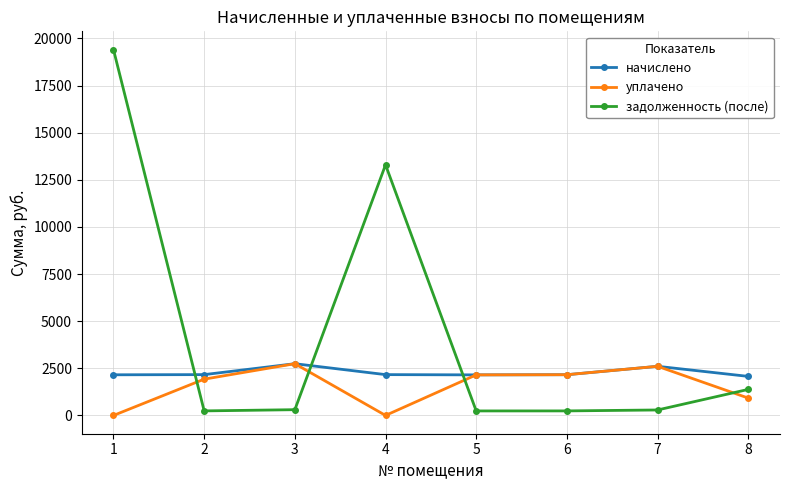

What is the difference between the задолженность (после) values at 1 and 7?

19119.3